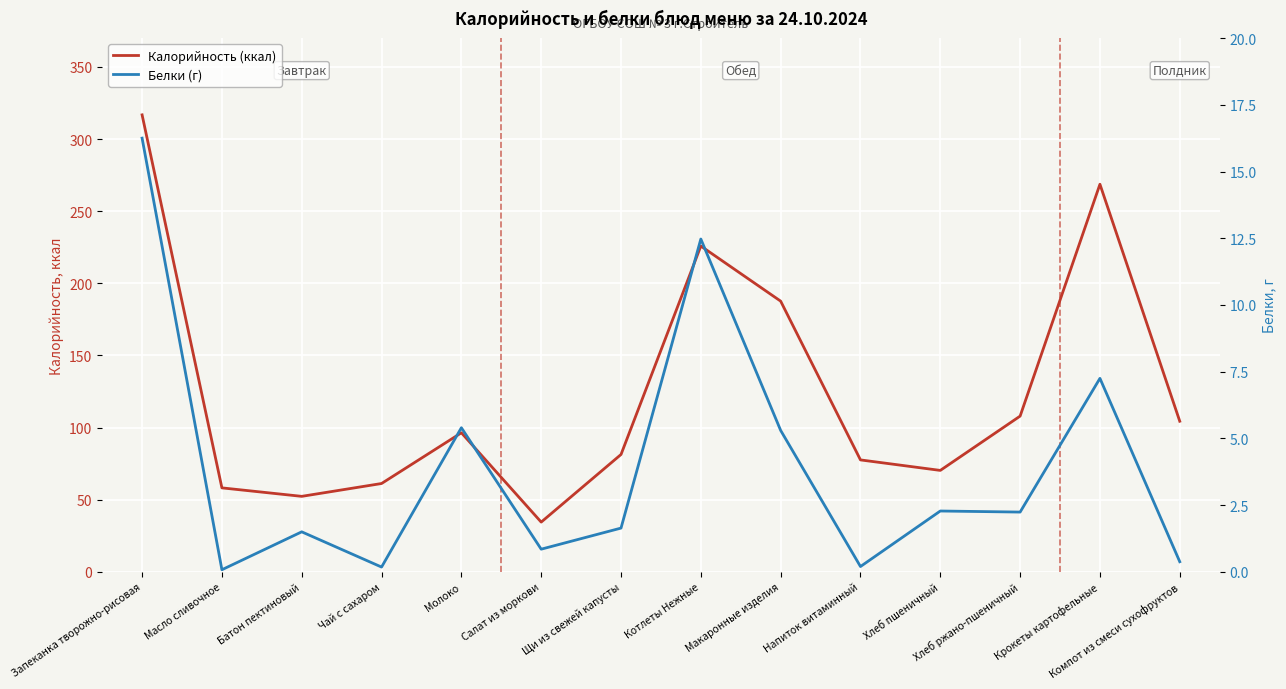

Where is Калорийность (ккал) nearest to the value 175?

Макаронные изделия